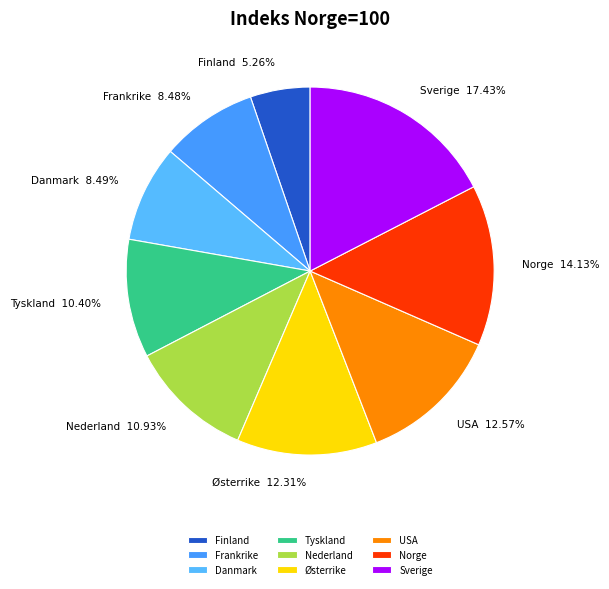

Count the number of slices in the pie.

9